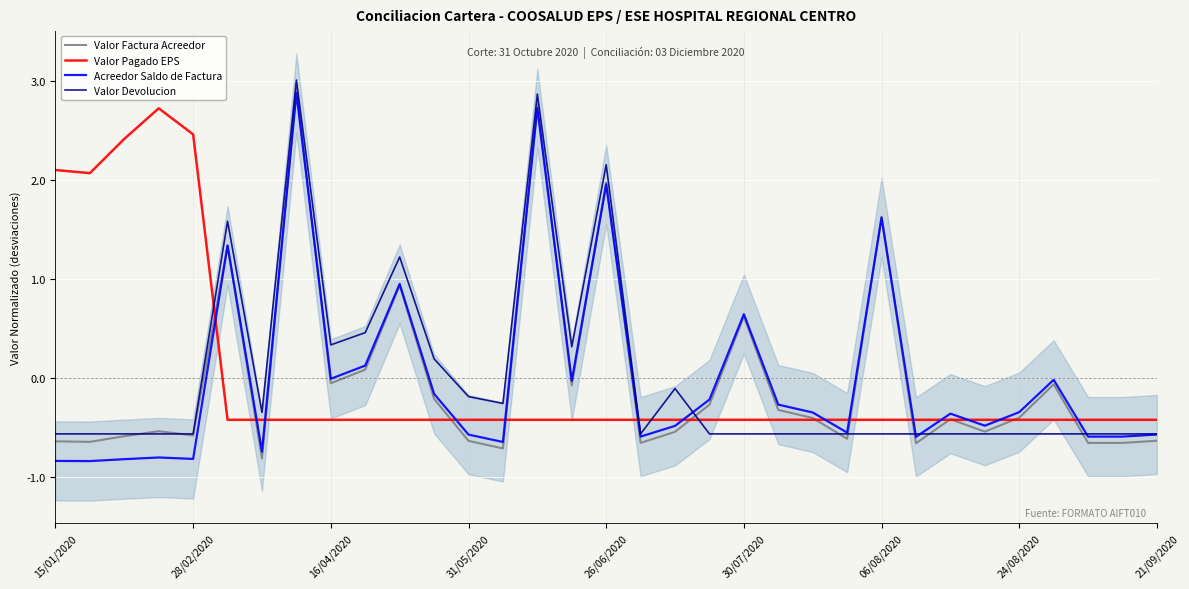

Which series ends up on top after the final intersection of Acreedor Saldo de Factura and Valor Pagado EPS?

Valor Pagado EPS